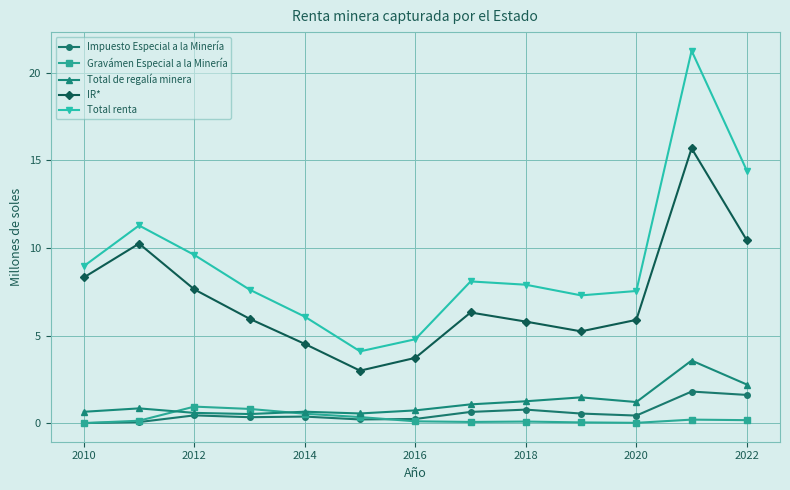

What is the value of the Total de regalía minera point at the 1st from the left?

0.6